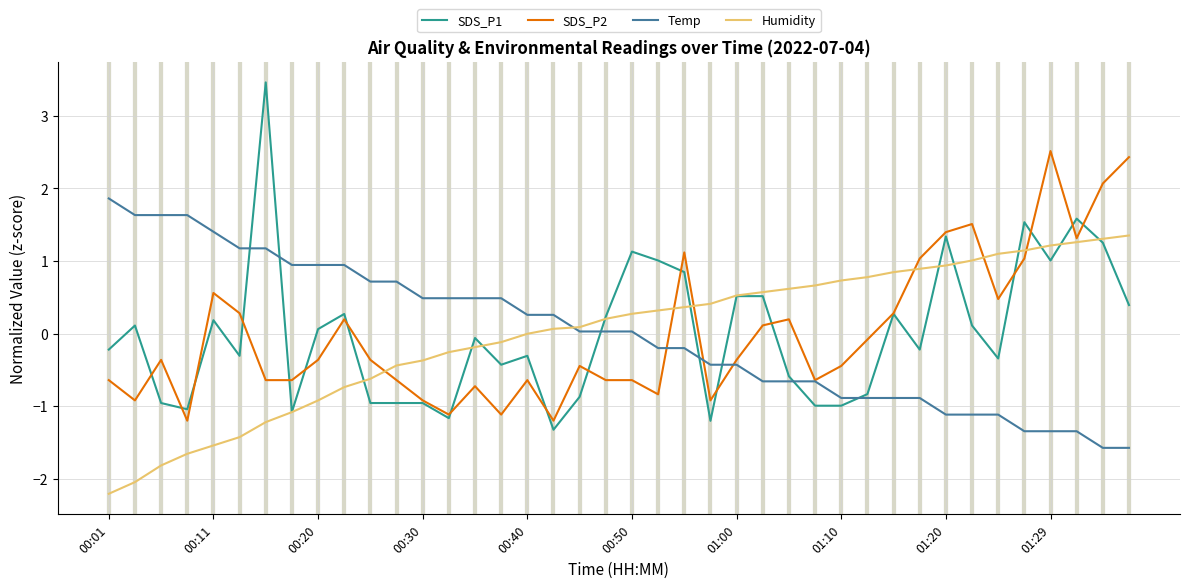

What is the highest value of the SDS_P1 series?

3.5